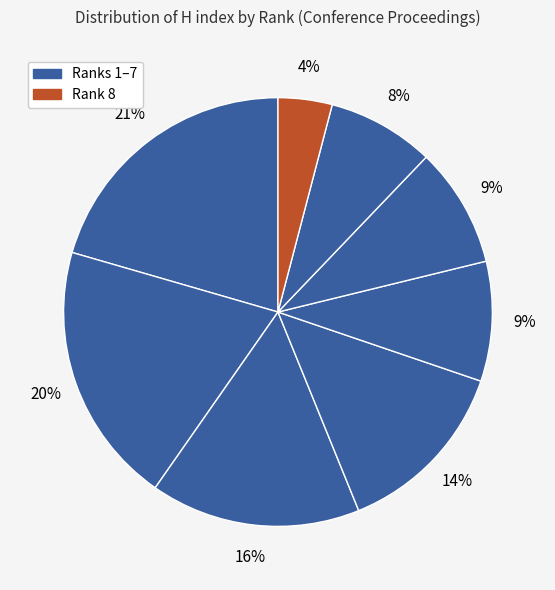

How many slices are in this pie chart?

8